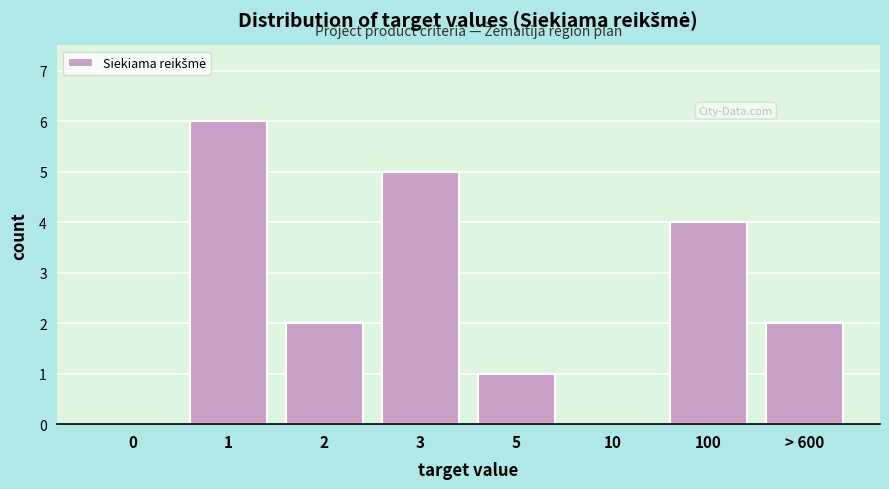

Reading left to right, transcribe all the data shown in this chart.

0=0	1=6	2=2	3=5	5=1	10=0	100=4	> 600=2